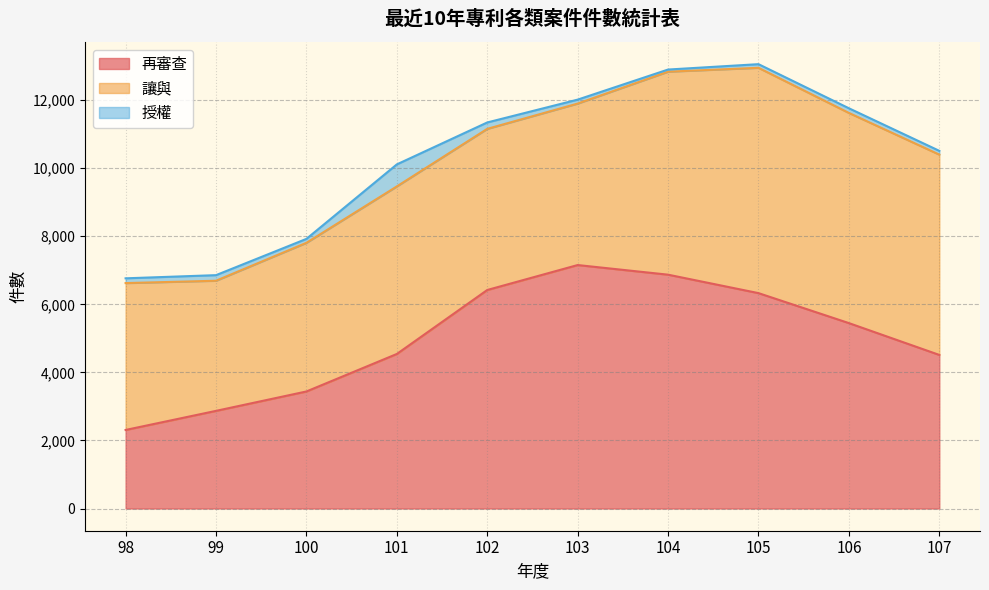

At which label does 再審查 reach its peak?

103